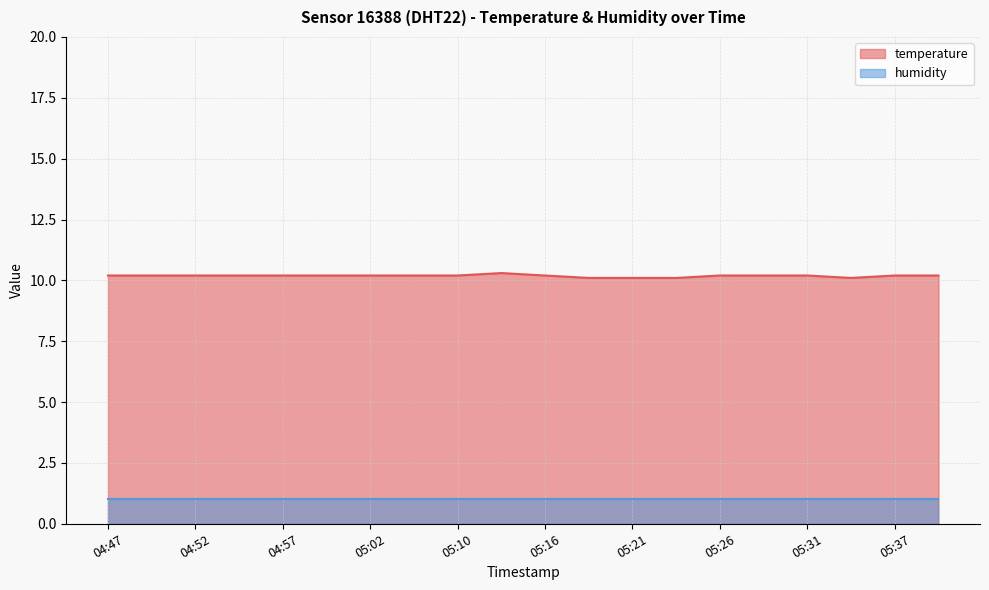

What is the value of the 1st point from the left?

10.2